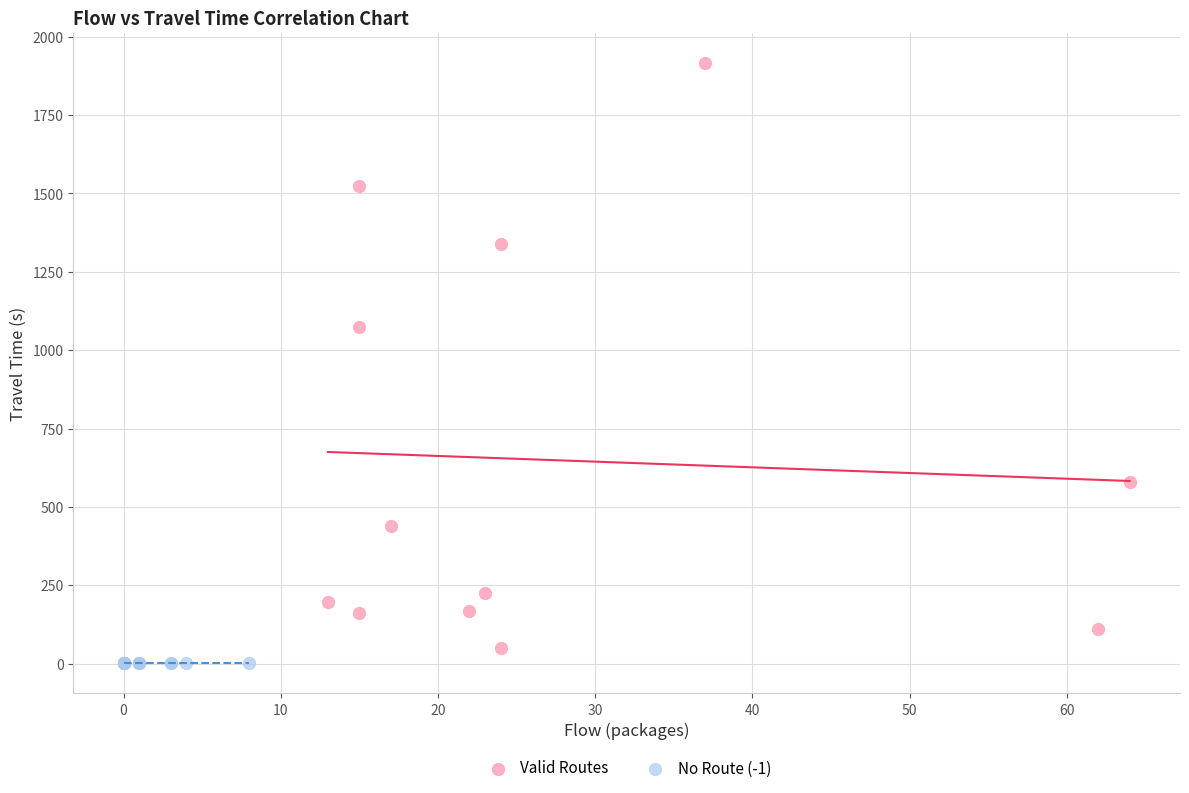

Which series reaches the maximum Y coordinate?

Valid Routes